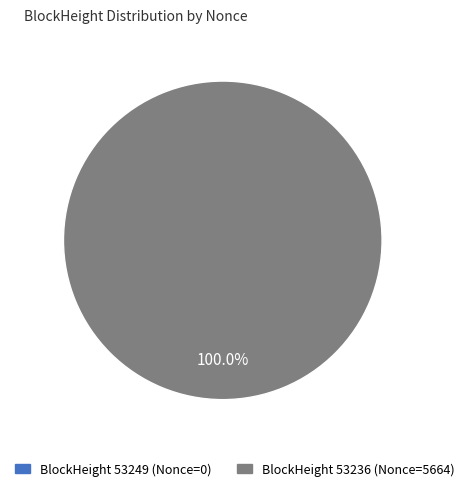

The 53236 slice represents 88% of the pie. True or false?

False